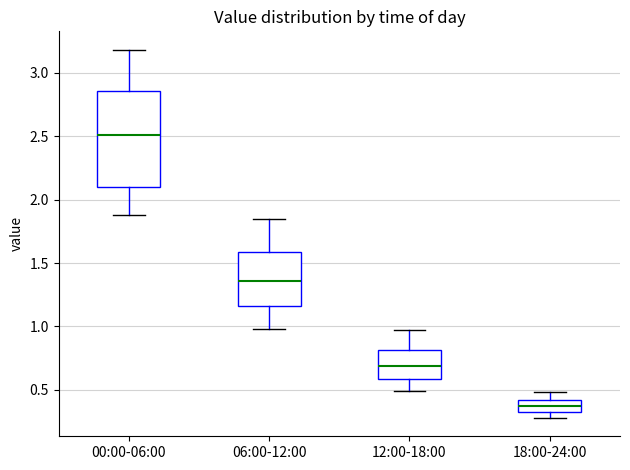

Reading left to right, read every box against the y-axis: the position of its median line, the range the box covers, and the ends of its whiskers. The values are not printed on the chart, so give them approximately, as read against the axis.

00:00-06:00: median 2.50, box 2.10 to 2.85, whiskers 1.90 to 3.20
06:00-12:00: median 1.35, box 1.15 to 1.60, whiskers 1.00 to 1.85
12:00-18:00: median 0.70, box 0.60 to 0.80, whiskers 0.50 to 0.95
18:00-24:00: median 0.40 (inside the box), box 0.35 to 0.40, whiskers 0.30 to 0.50